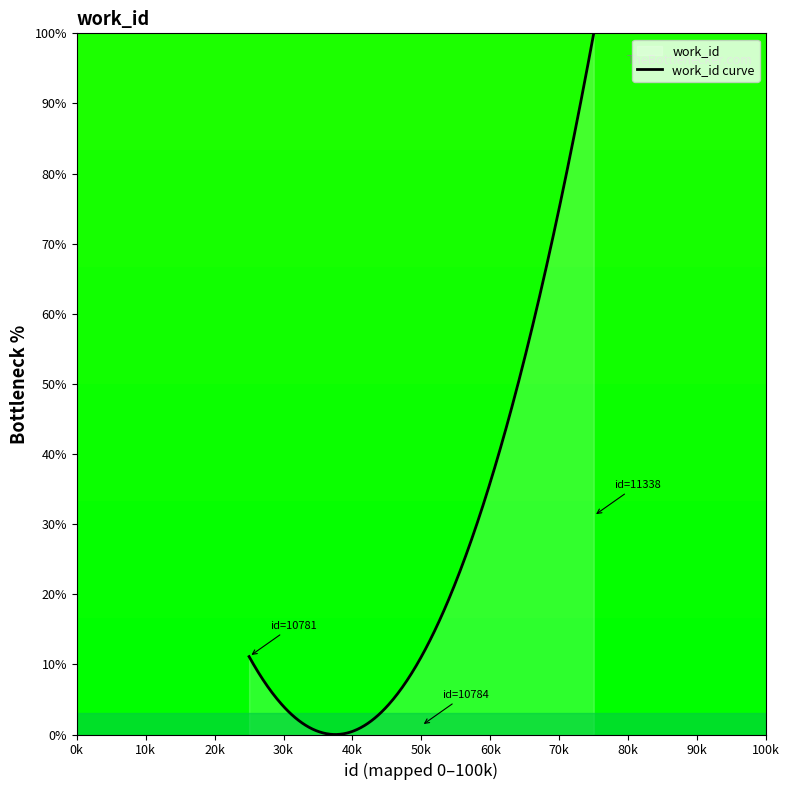

How many lines are shown in the chart?

1